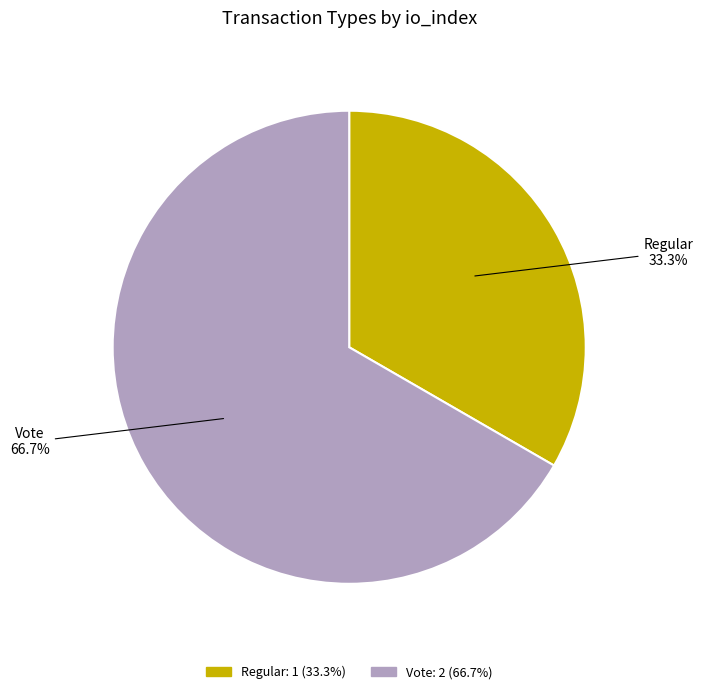

To the nearest percent, what portion does Regular represent?

33%